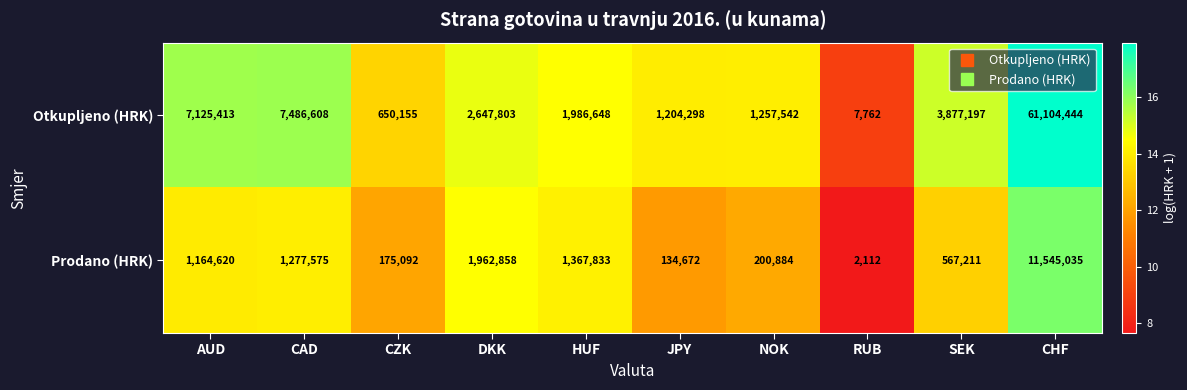

What is the difference between the maximum and minimum values in the Prodano (HRK) series?

11542923